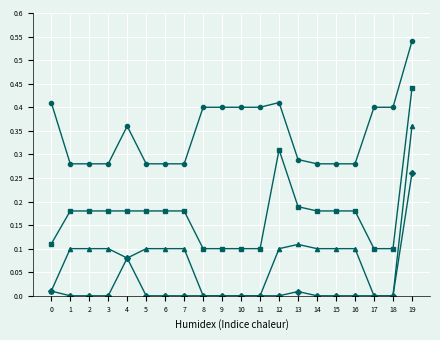

Which category has the highest value across all series?

19